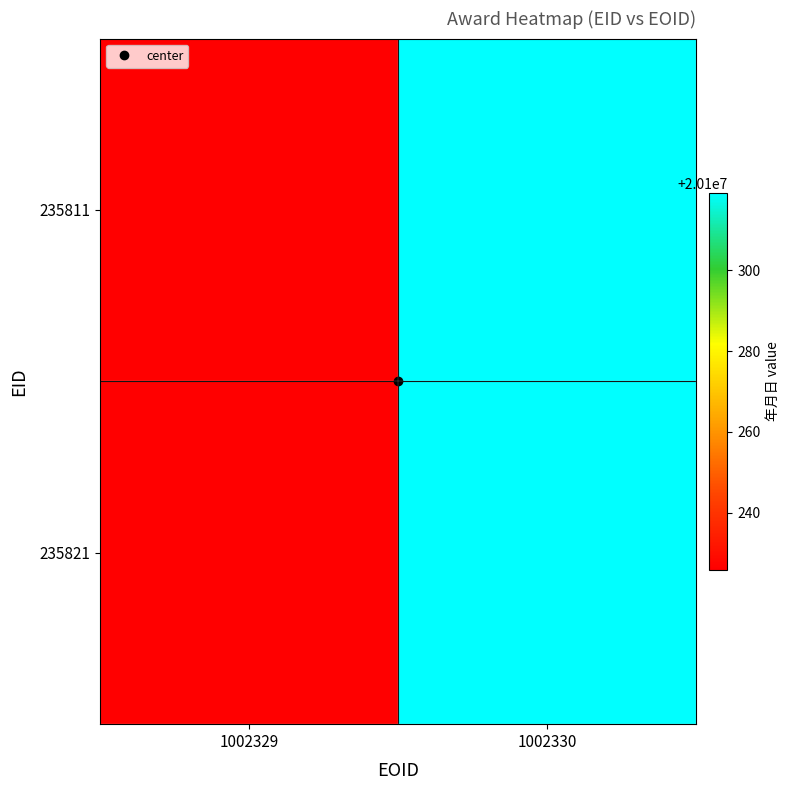

Reading left to right, extract all data points from this chart.

235811: 1002329=20100226	1002330=20100319
235821: 1002329=20100226	1002330=20100319